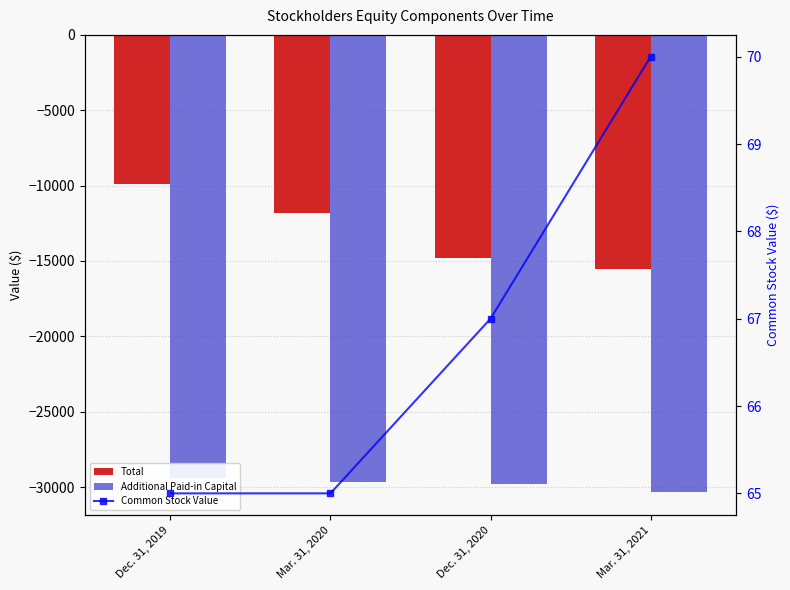

Which series has the widest spread of values?

Total